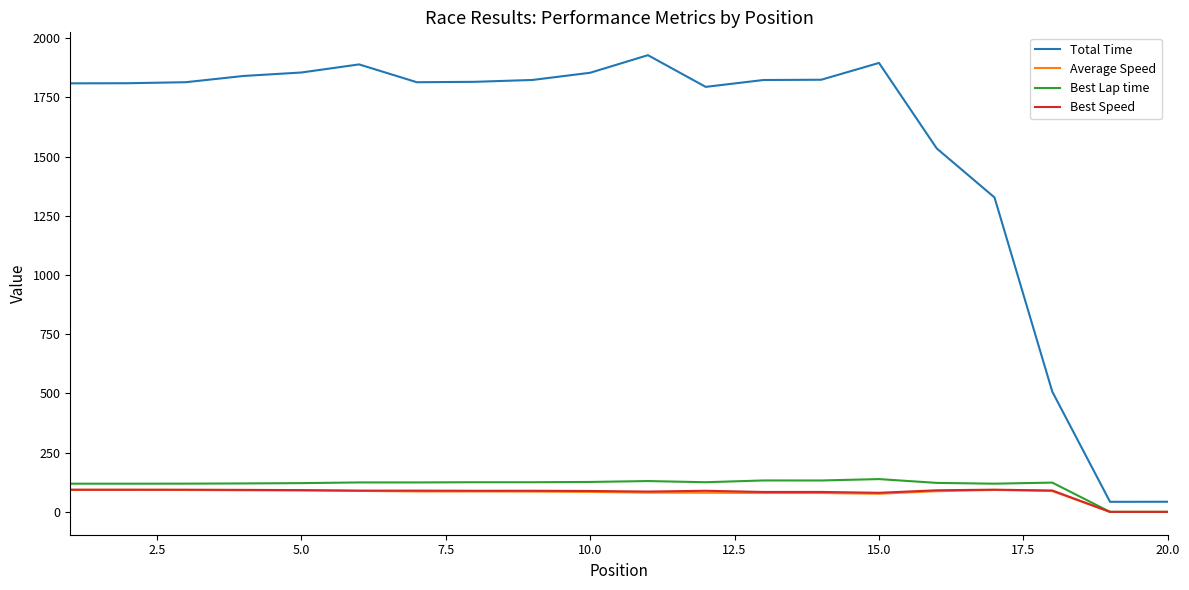

True or false: Total Time and Best Speed intersect in this chart.

False